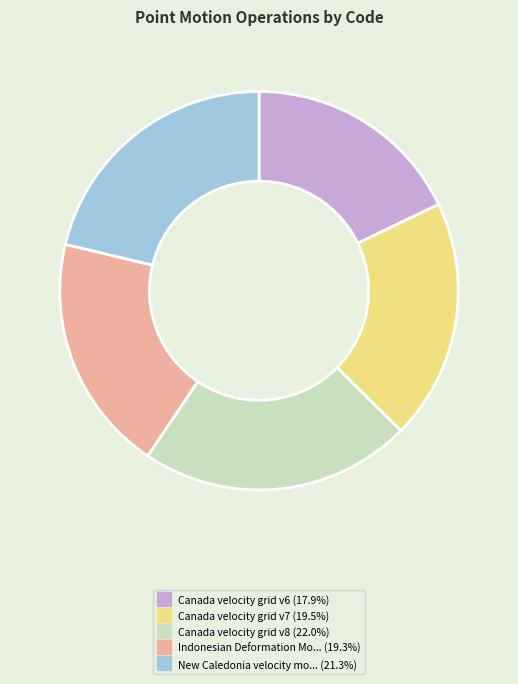

Is there a majority slice in this chart?

No